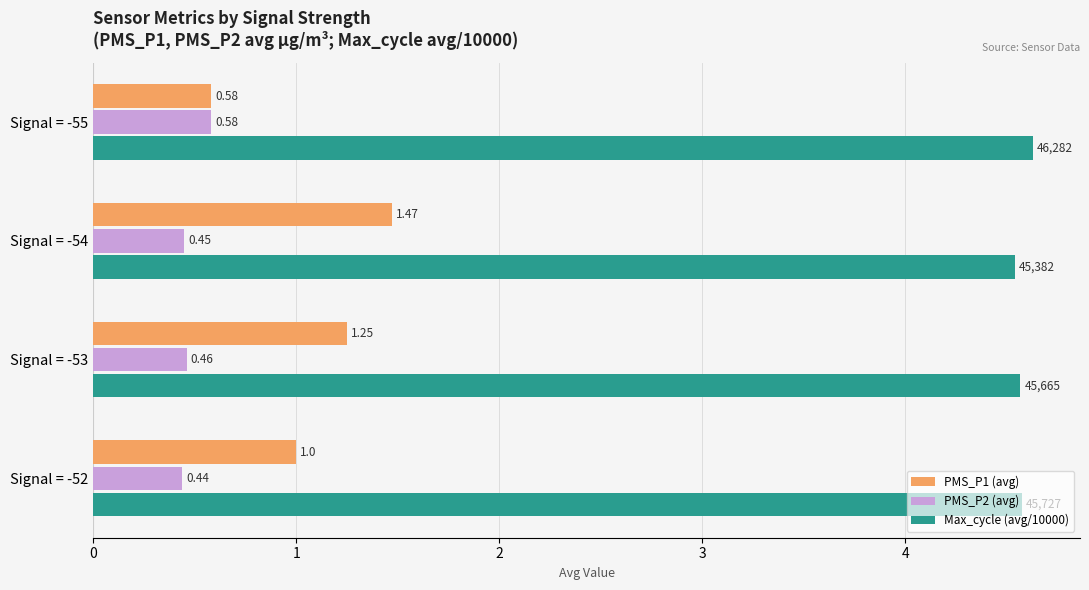

What is the spread (max minus min) of values at Signal = -53?

4.1